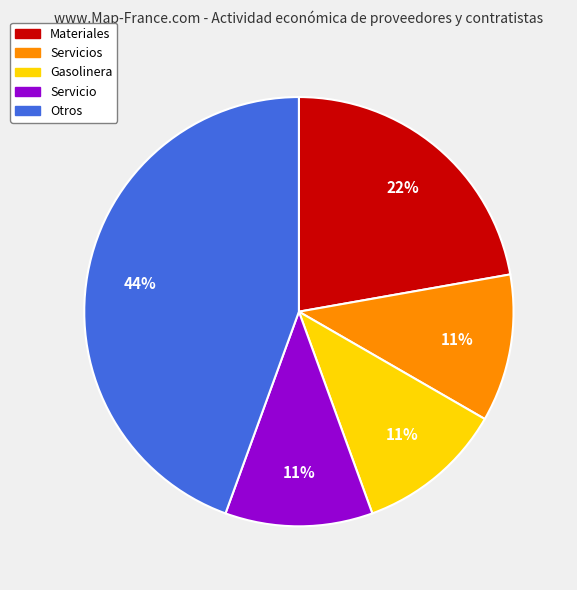

To the nearest percent, what is the average slice percentage?

20%